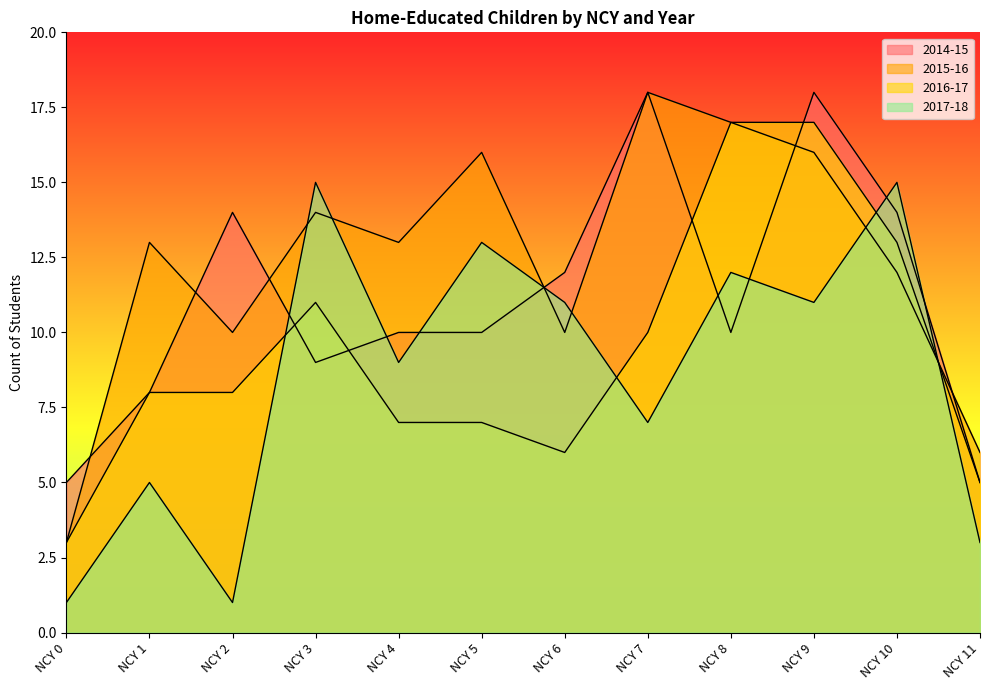

At which category does 2016-17 reach its first local peak?

NCY 3